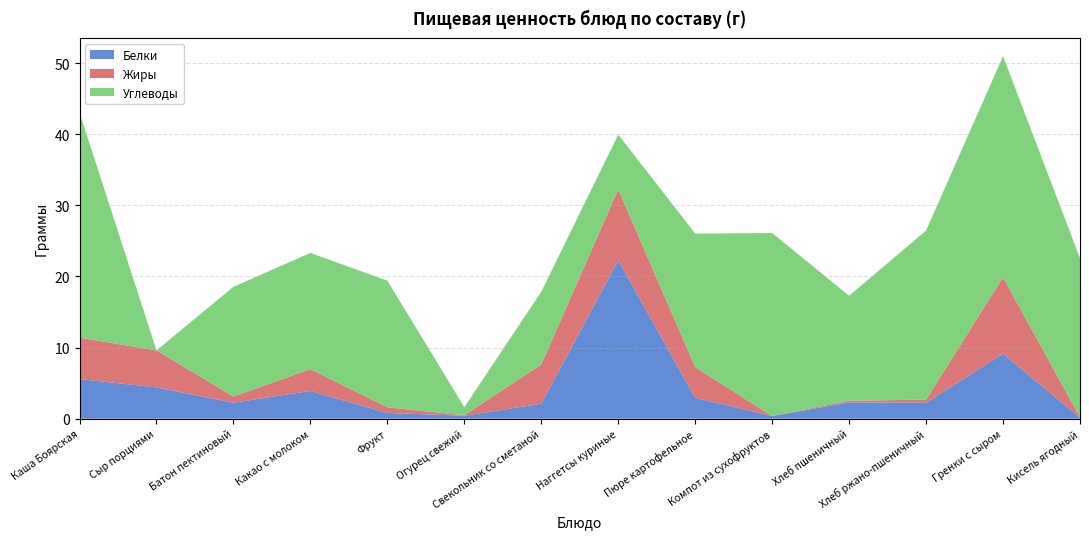

Reading right to left, what are all the values shown in this chart?

Белки: Кисель ягодный=0.1	Гренки с сыром=9.1	Хлеб ржано-пшеничный=2.2	Хлеб пшеничный=2.3	Компот из сухофруктов=0.4	Пюре картофельное=2.9	Наггетсы куриные=22.3	Свекольник со сметаной=2.1	Огурец свежий=0.4	Фрукт=0.8	Какао с молоком=3.9	Батон пектиновый=2.2	Сыр порциями=4.4	Каша Боярская=5.6
Жиры: Кисель ягодный=0.1	Гренки с сыром=10.7	Хлеб ржано-пшеничный=0.4	Хлеб пшеничный=0.2	Компот из сухофруктов=0.0	Пюре картофельное=4.3	Наггетсы куриные=9.9	Свекольник со сметаной=5.5	Огурец свежий=0.1	Фрукт=0.8	Какао с молоком=3.1	Батон пектиновый=0.9	Сыр порциями=5.2	Каша Боярская=5.8
Углеводы: Кисель ягодный=22.4	Гренки с сыром=31.1	Хлеб ржано-пшеничный=23.8	Хлеб пшеничный=14.8	Компот из сухофруктов=25.7	Пюре картофельное=18.8	Наггетсы куриные=7.7	Свекольник со сметаной=10.2	Огурец свежий=1.1	Фрукт=17.8	Какао с молоком=16.3	Батон пектиновый=15.4	Сыр порциями=0.0	Каша Боярская=31.6